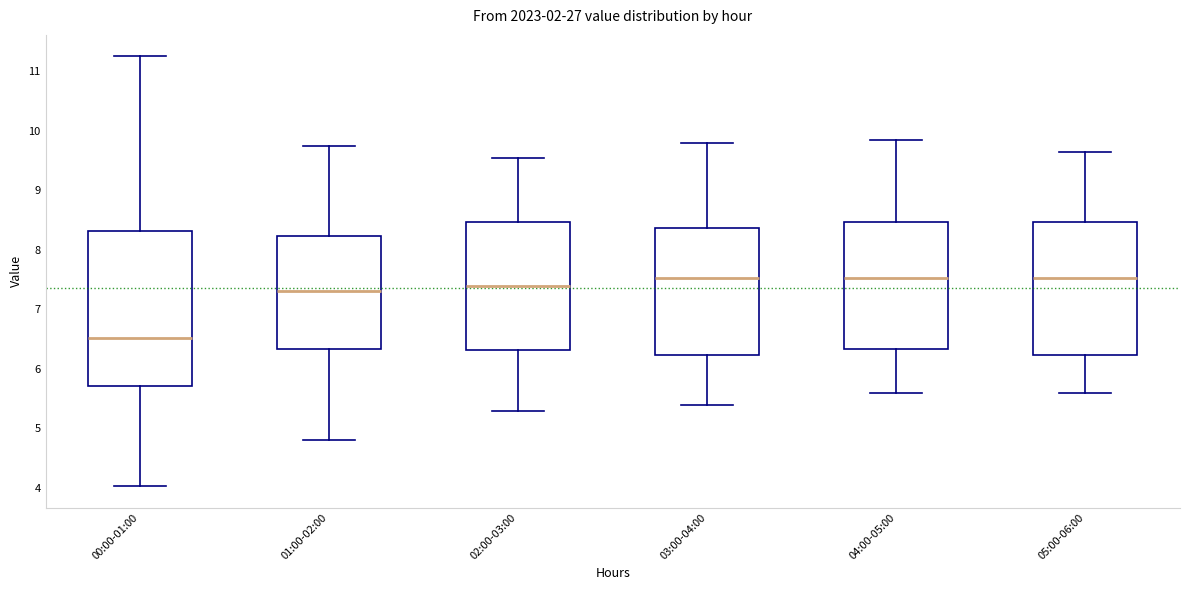

Where does the upper whisker of the box for 01:00-02:00 end on the y-axis? The values are not printed on the chart, so give them approximately, as read against the axis.

9.8